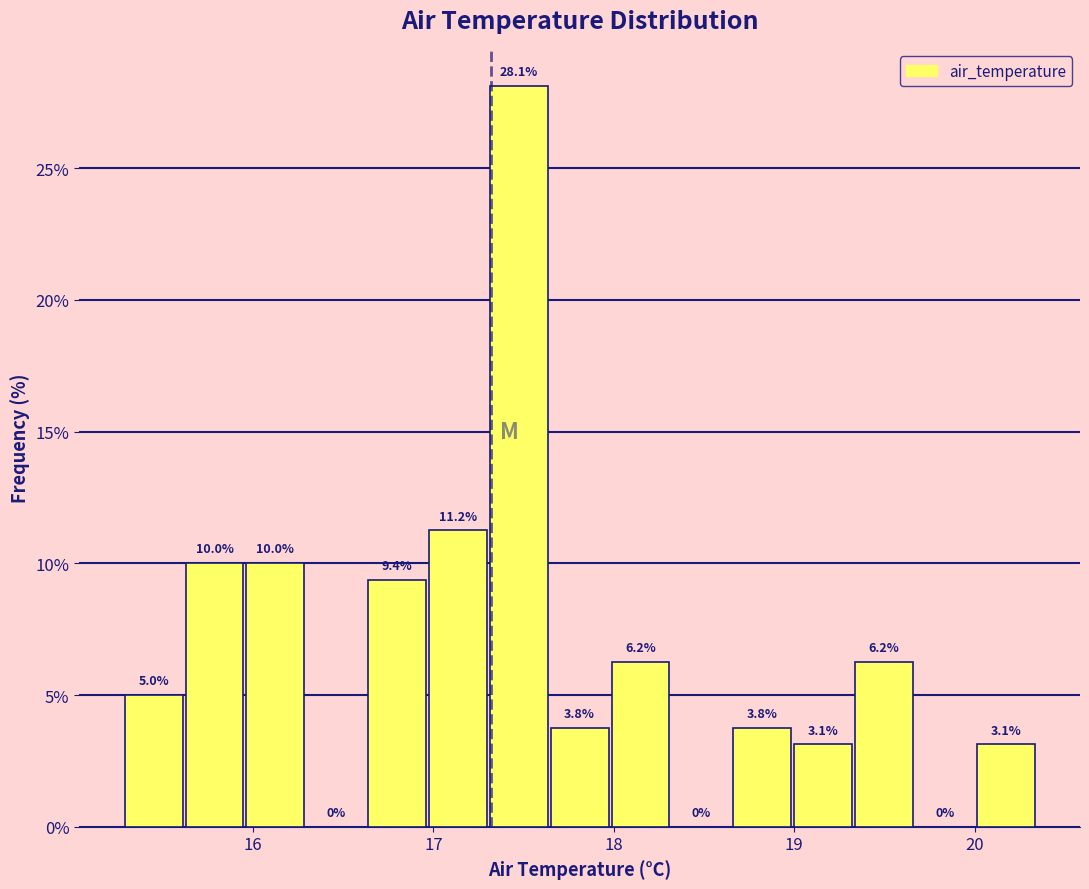

Read against the x-axis, roughly where is the centre of the tallest bar?

17.5